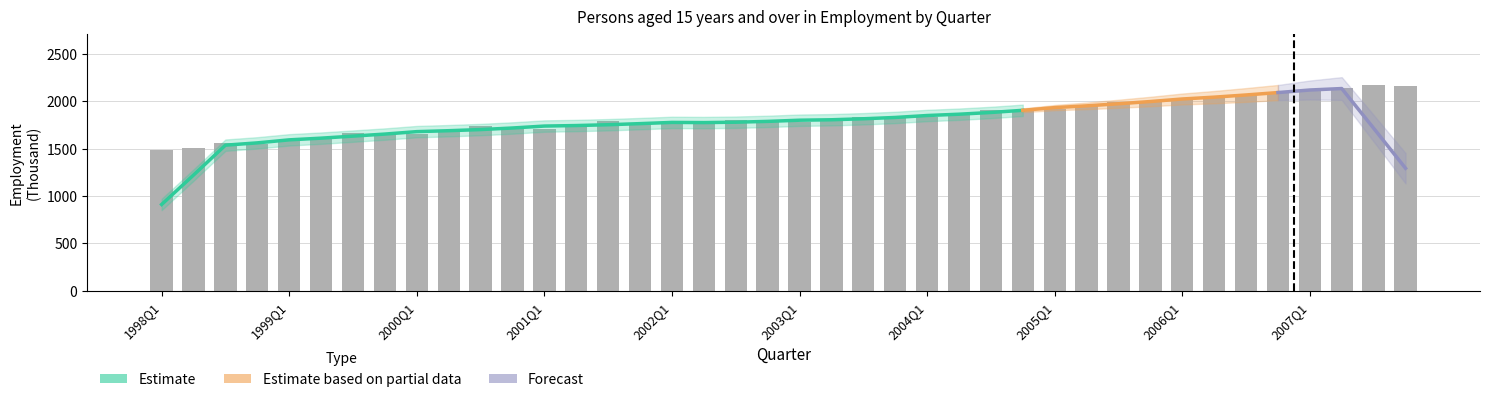

What is the ratio of the value at 1999Q2 to the value at 2000Q1?

1.0